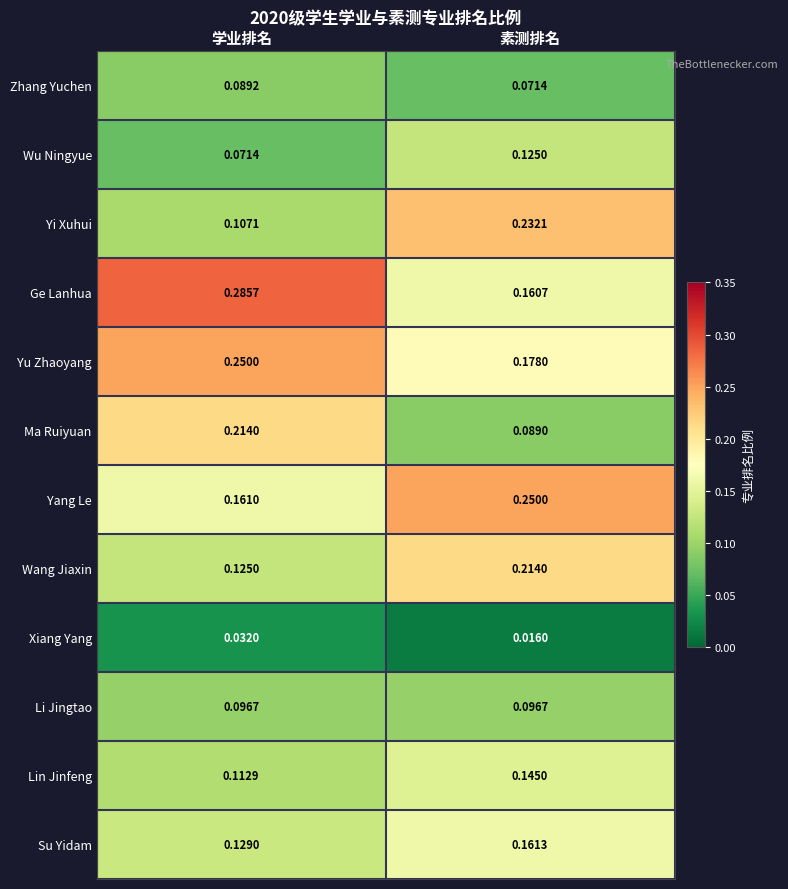

At how many categories does at least one series exceed 0?

2